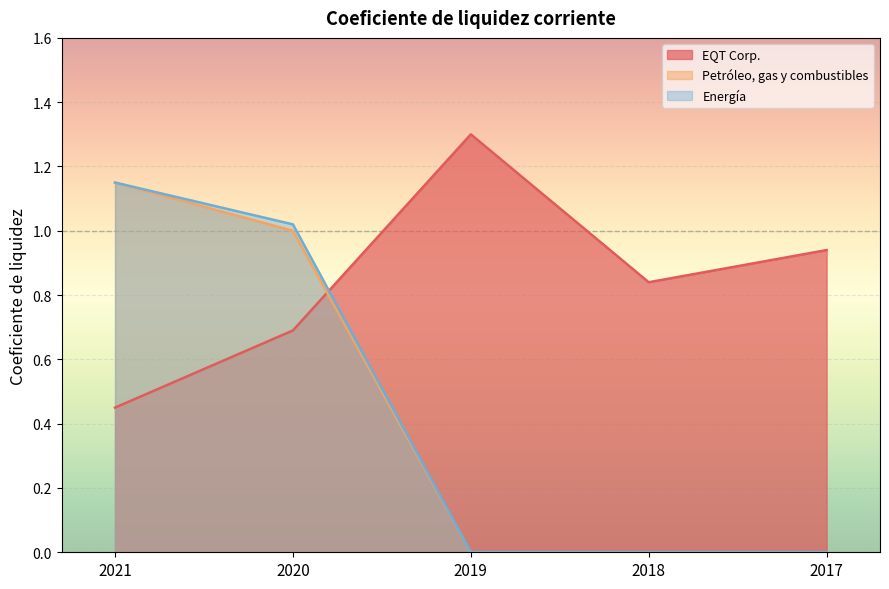

Where is the first local minimum for EQT Corp.?

2018